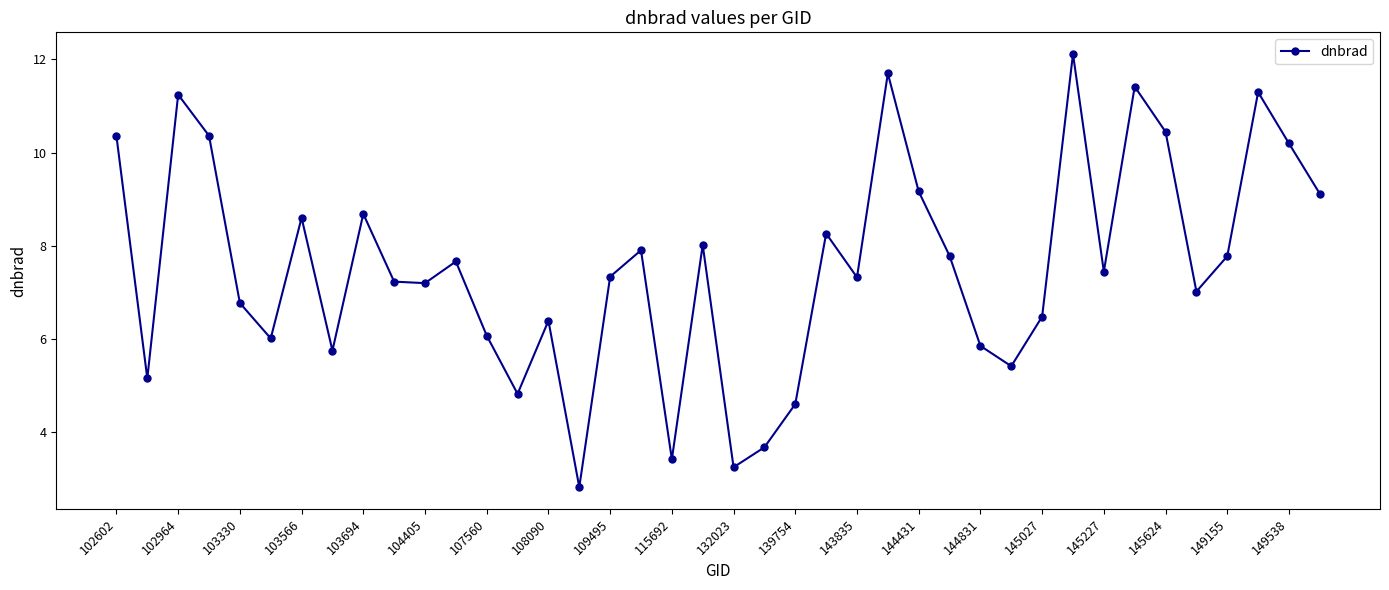

What is the smallest value displayed?

2.8